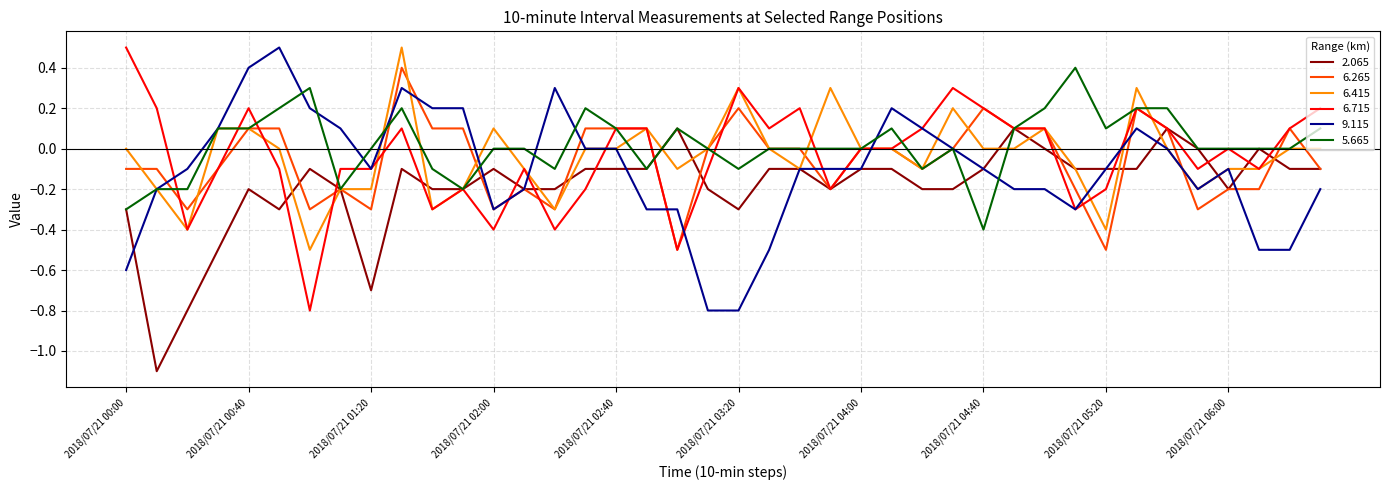

What is the maximum value shown in the chart?

0.5